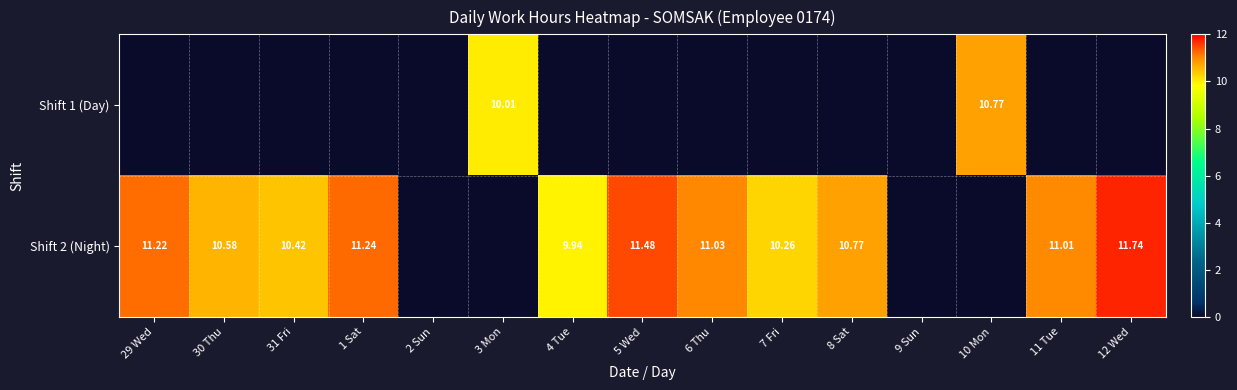

At which category is the sum across all series the highest?

12 Wed